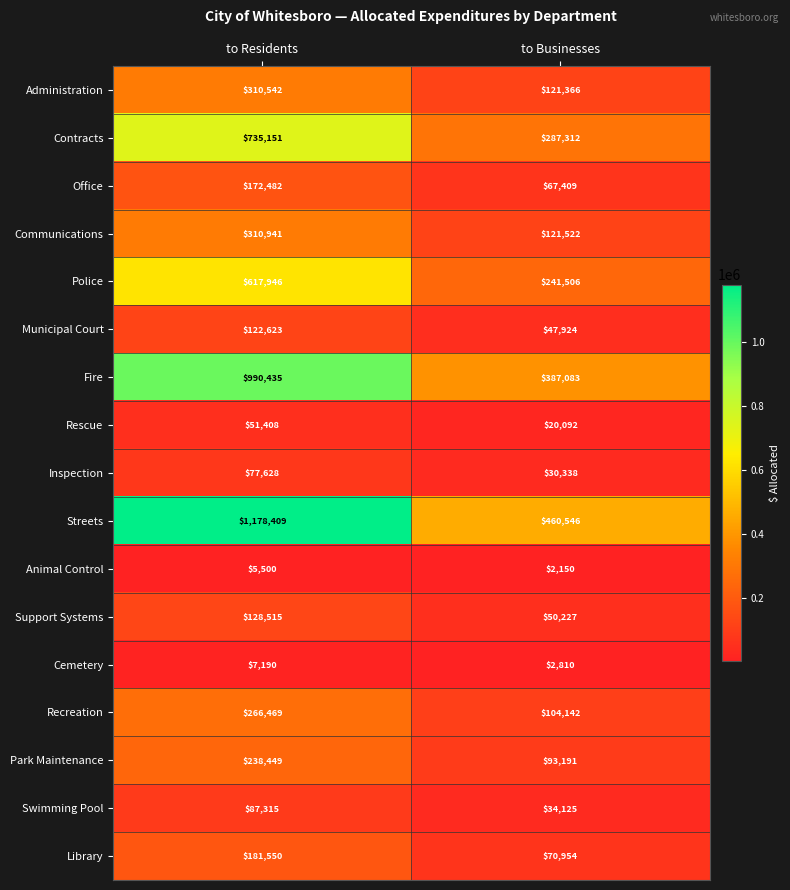

Between to Residents and to Businesses, which series saw the biggest shift?

Streets